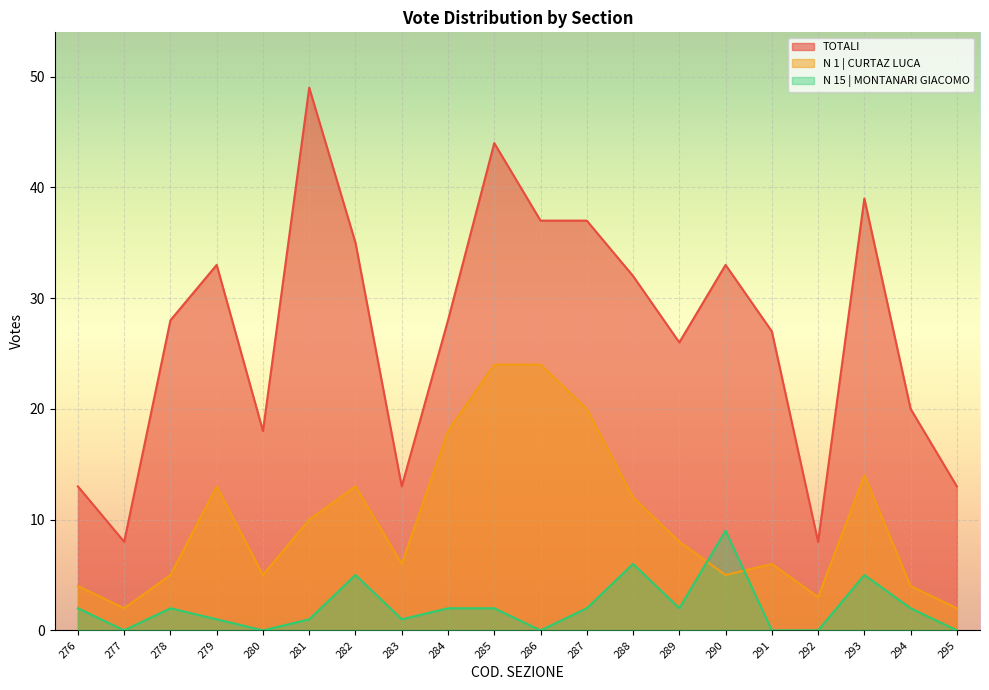

Where is the first local maximum for N 15 | MONTANARI GIACOMO?

278